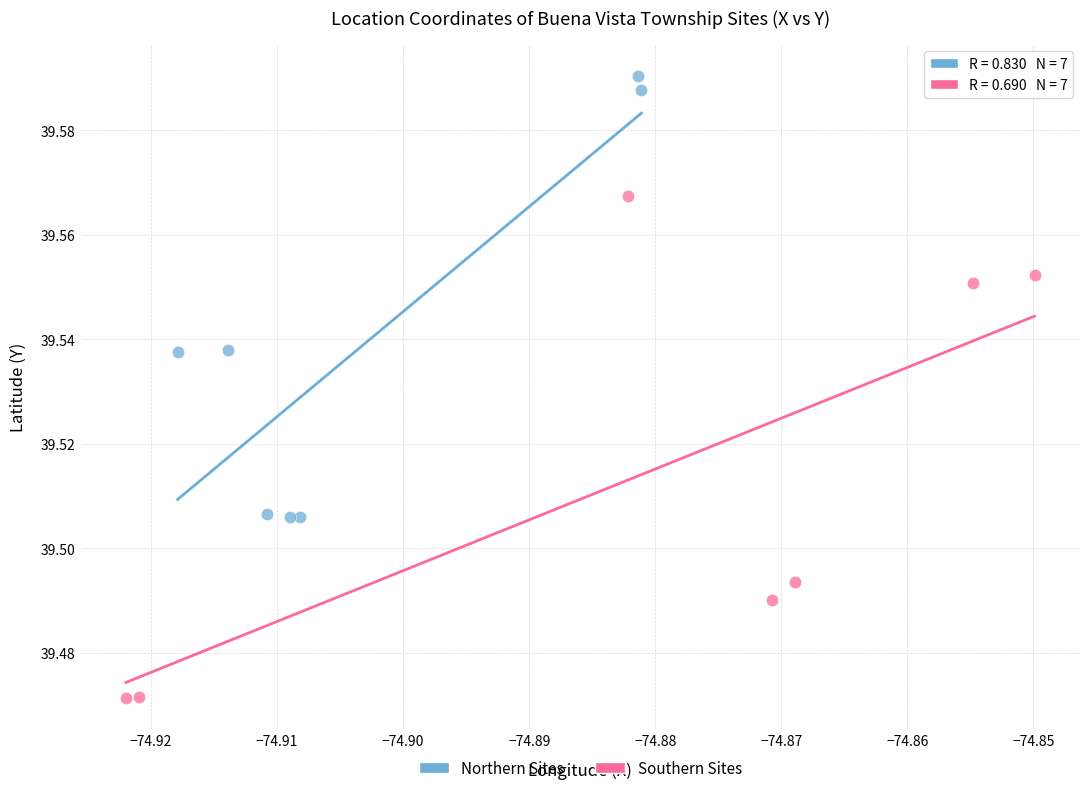

Which series has the largest Y range (max minus min)?

Southern Sites